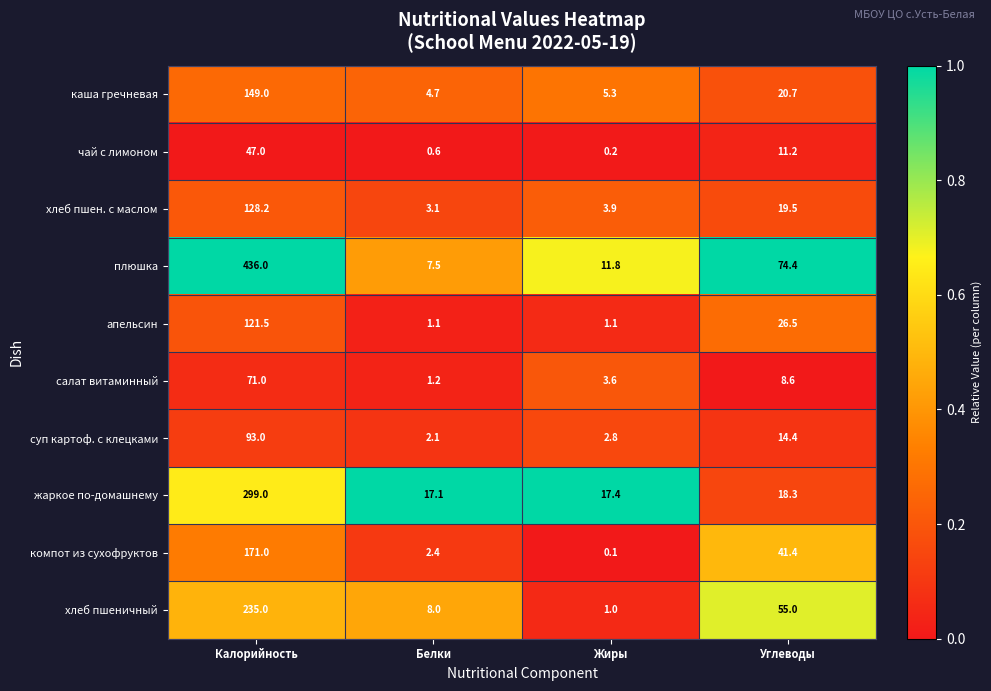

What is the difference between the highest and lowest values at Калорийность?

389.0